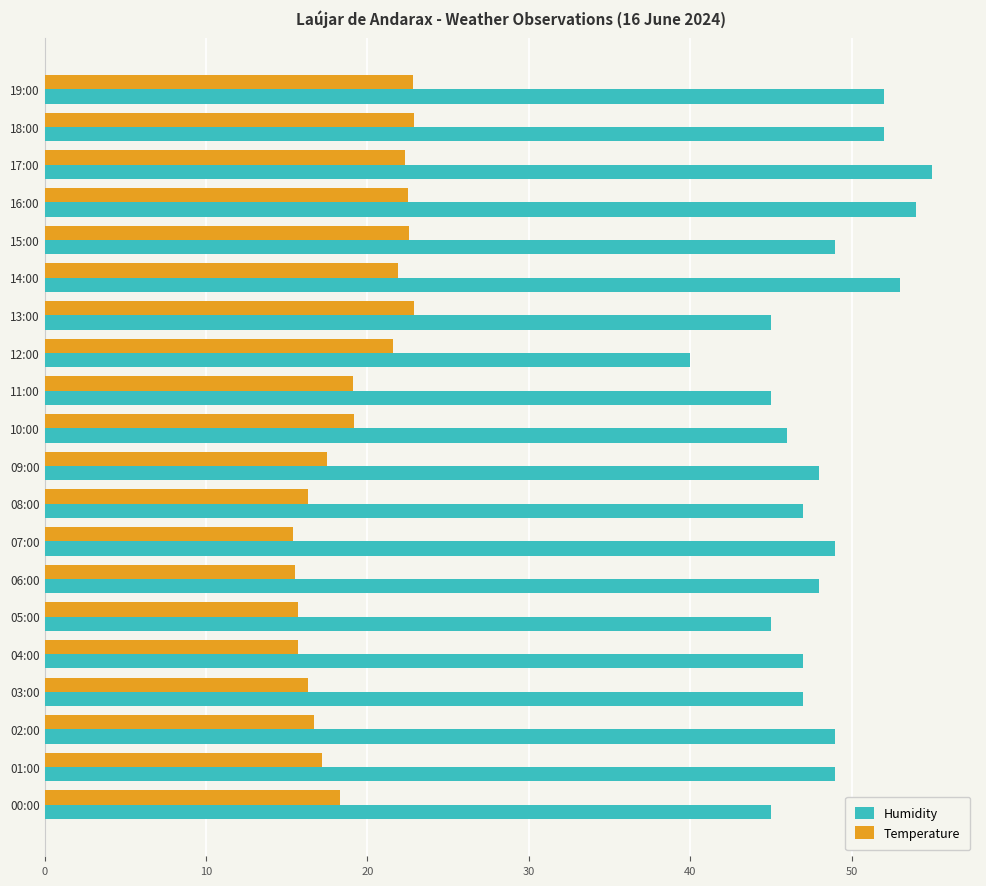

What are all the series names shown in the legend?

Humidity, Temperature